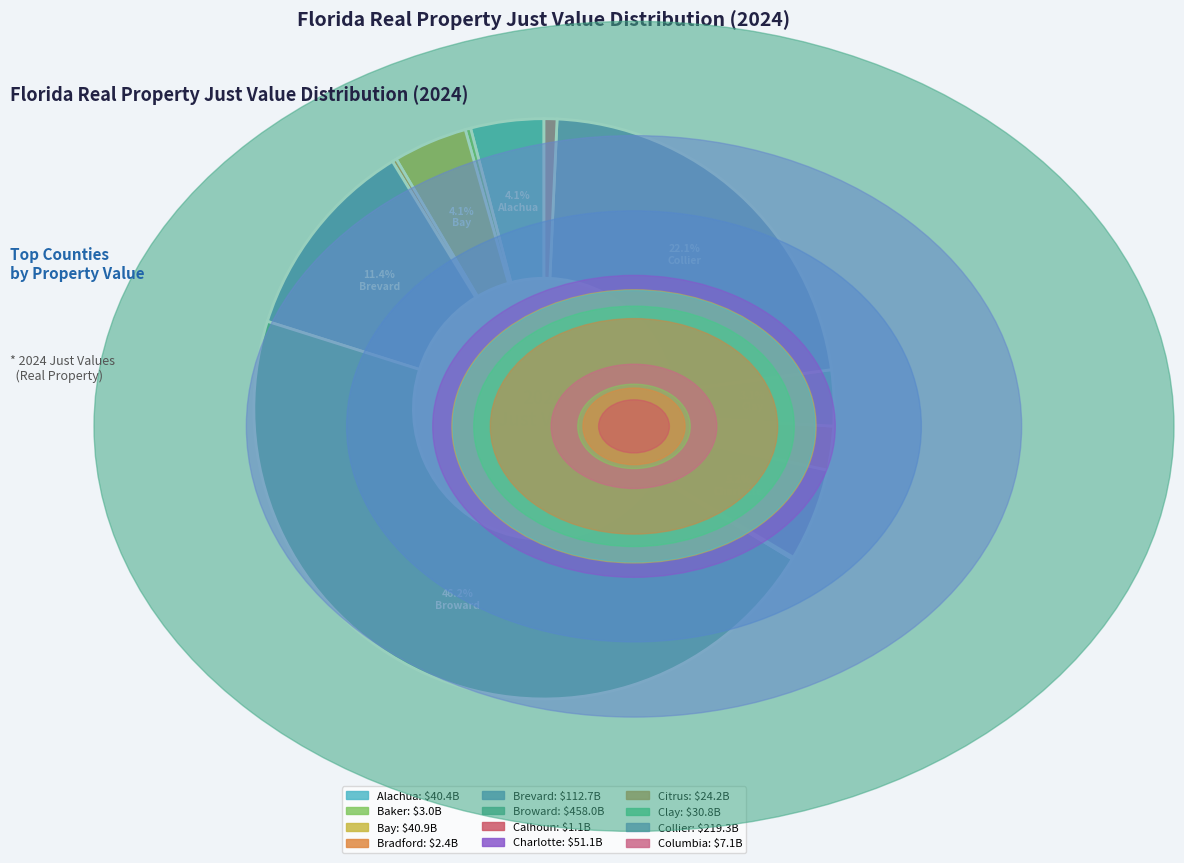

Which has a higher value, Baker or Charlotte?

Charlotte